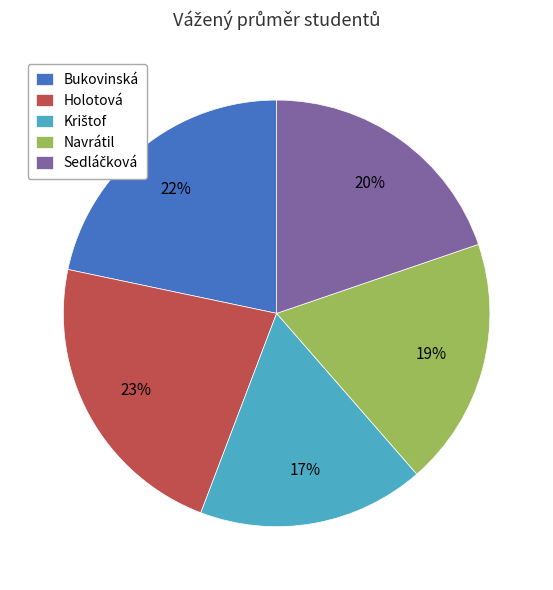

Is there any slice that represents more than half of the pie?

No